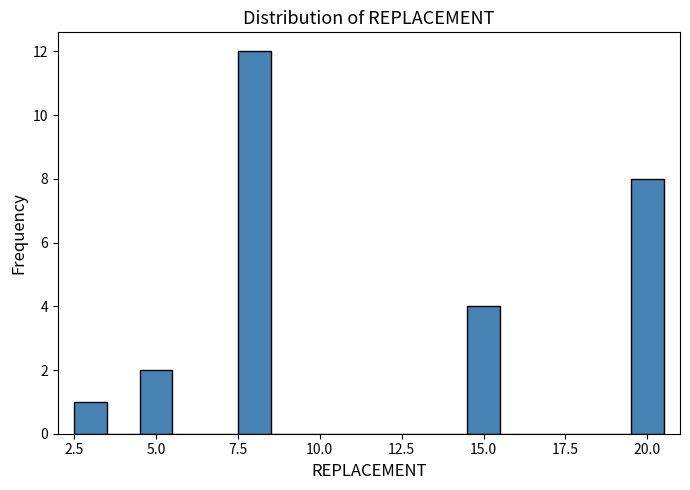

Read against the x-axis, roughly where is the centre of the tallest bar?

8.0